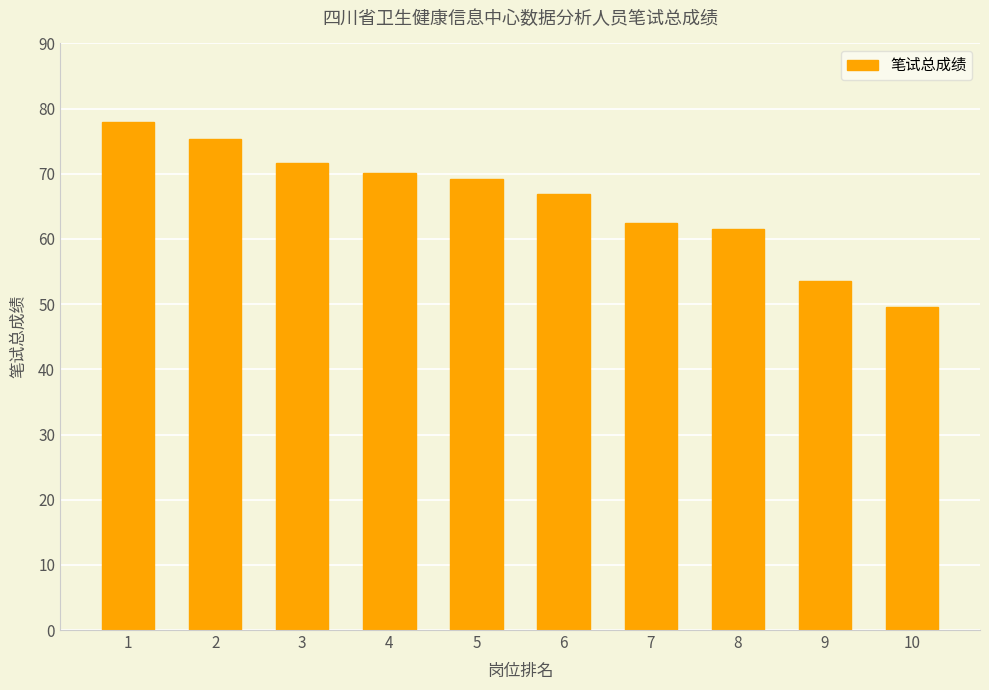

What is the change in value from 8 to 10?

-12.1